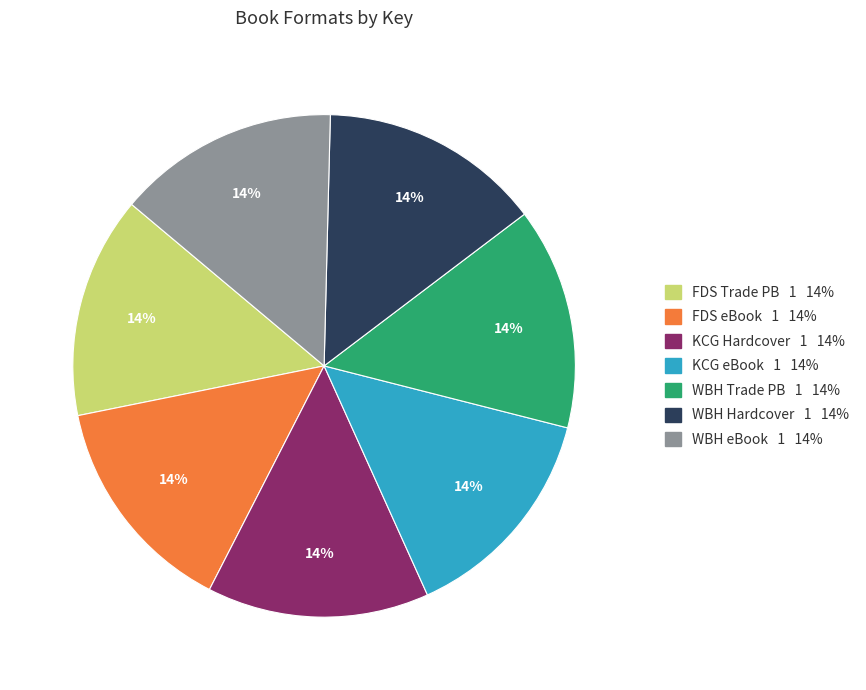

To the nearest percent, what is the average slice percentage?

14%